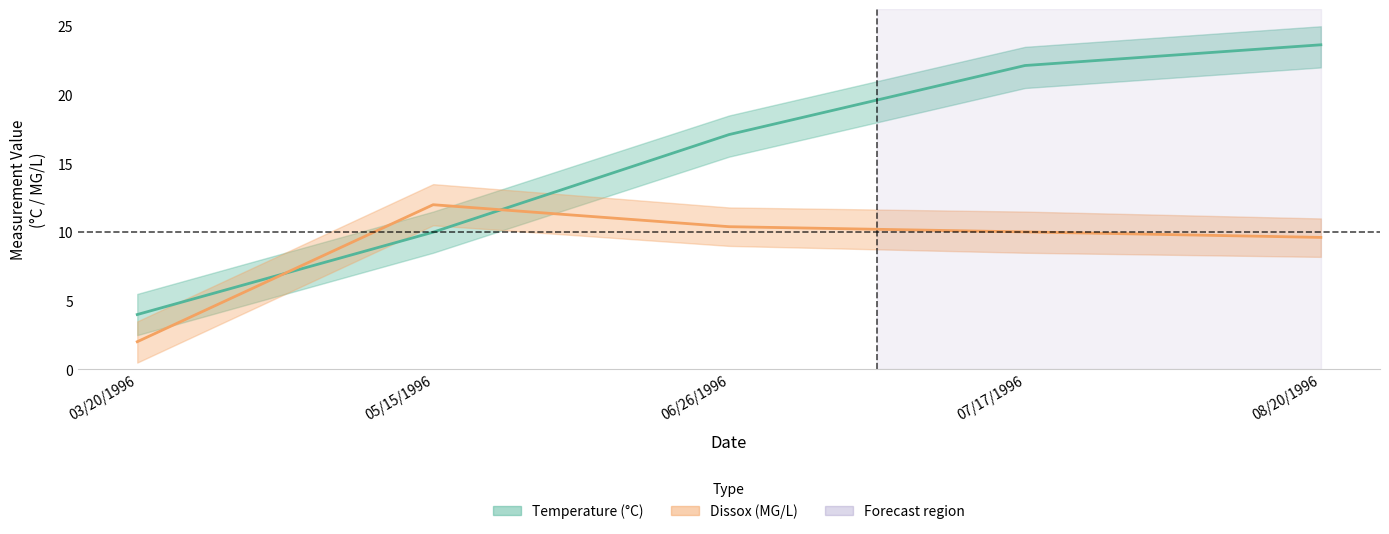

The value of Dissox at 06/26/1996 is 10.4. True or false?

True